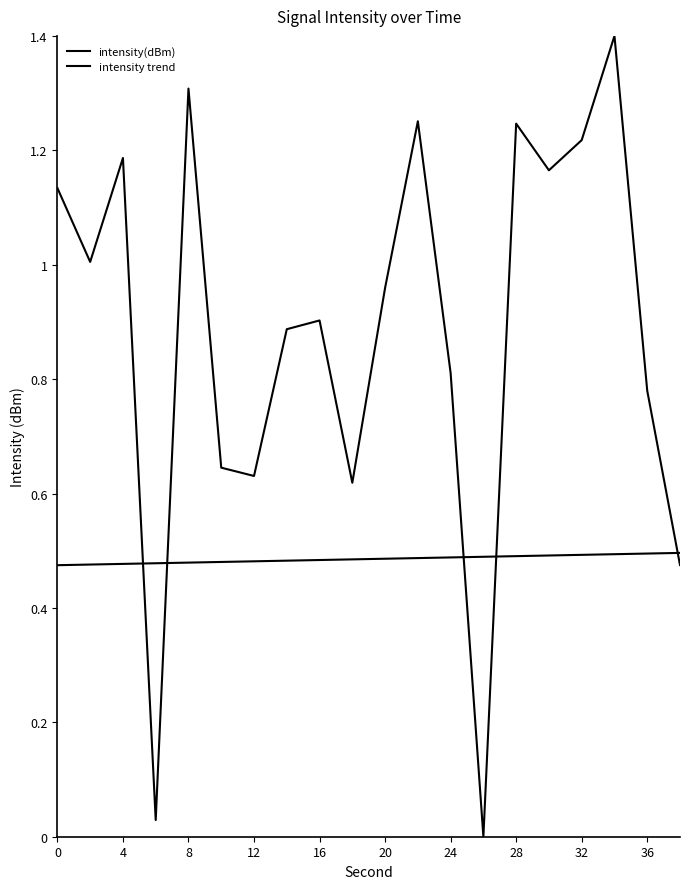

What is the minimum value for intensity trend?

0.5